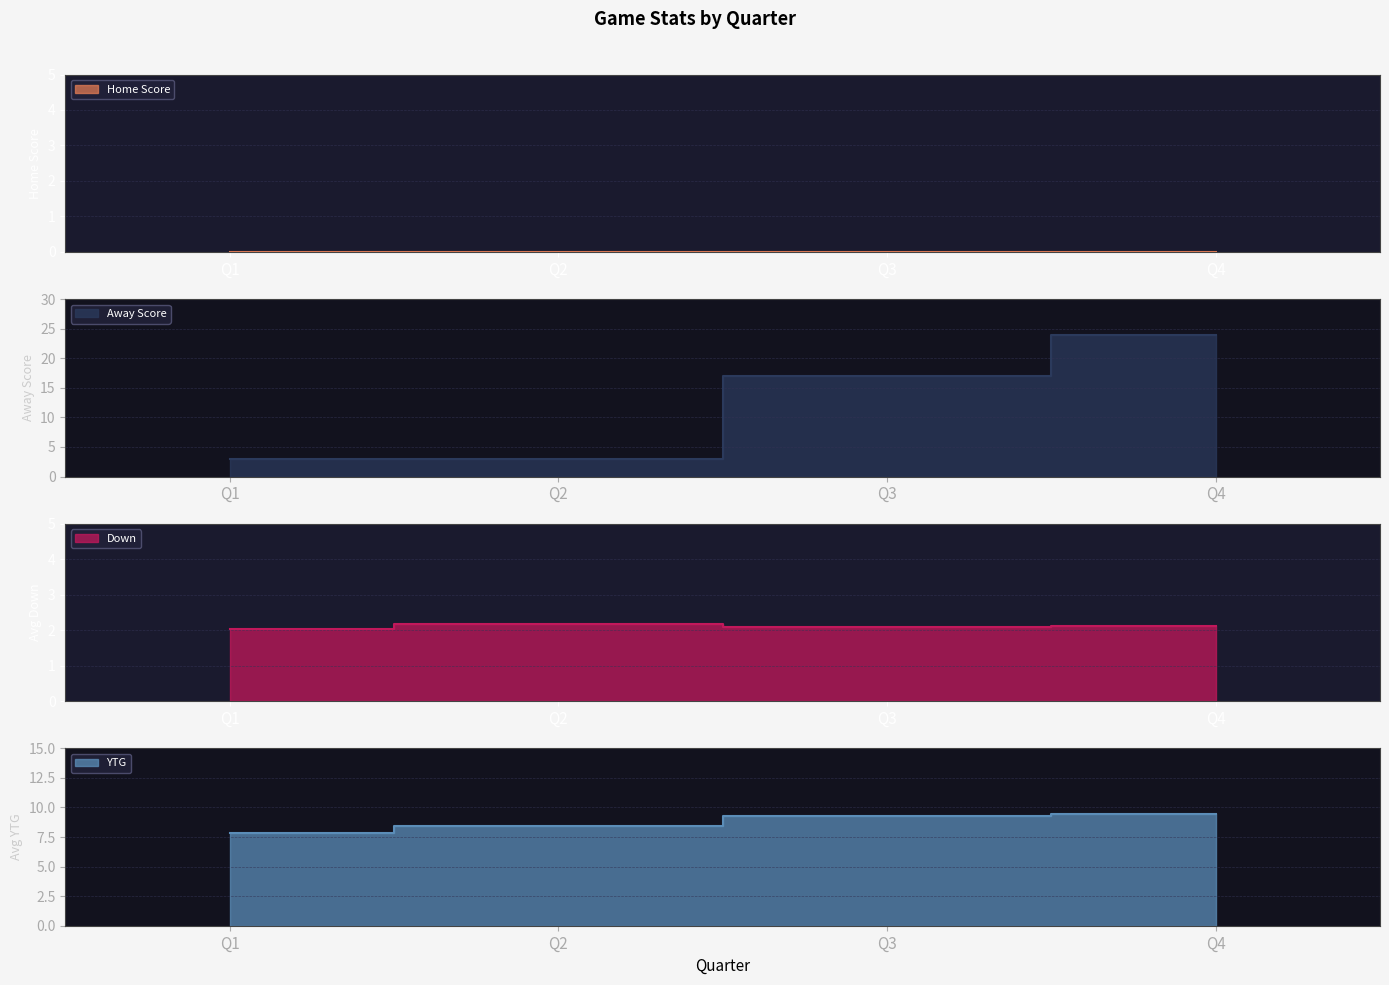

What is the sum of all Away Score values?

47.0